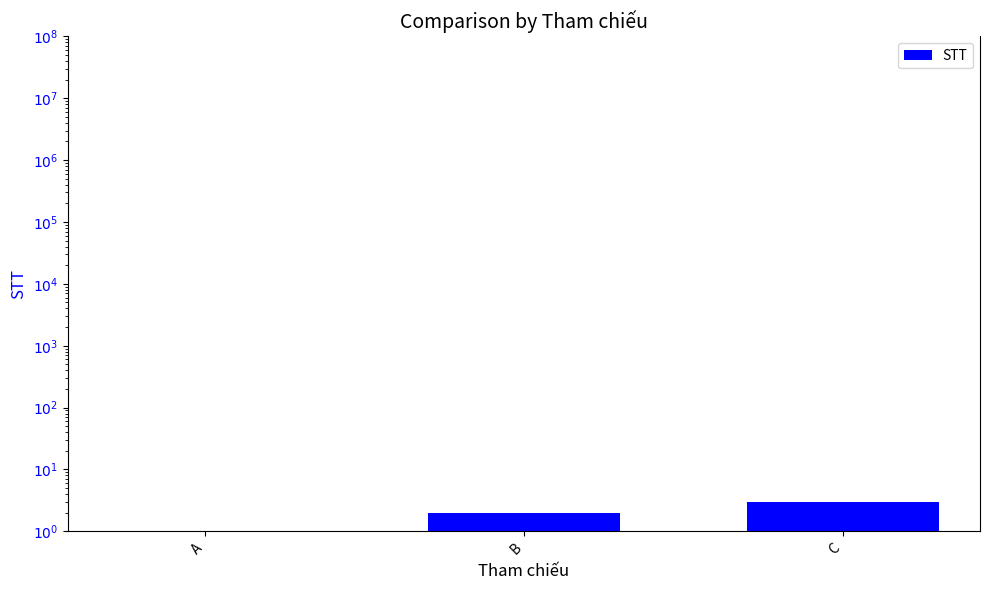

Reading left to right, what are all the values shown in this chart?

A=1	B=2	C=3